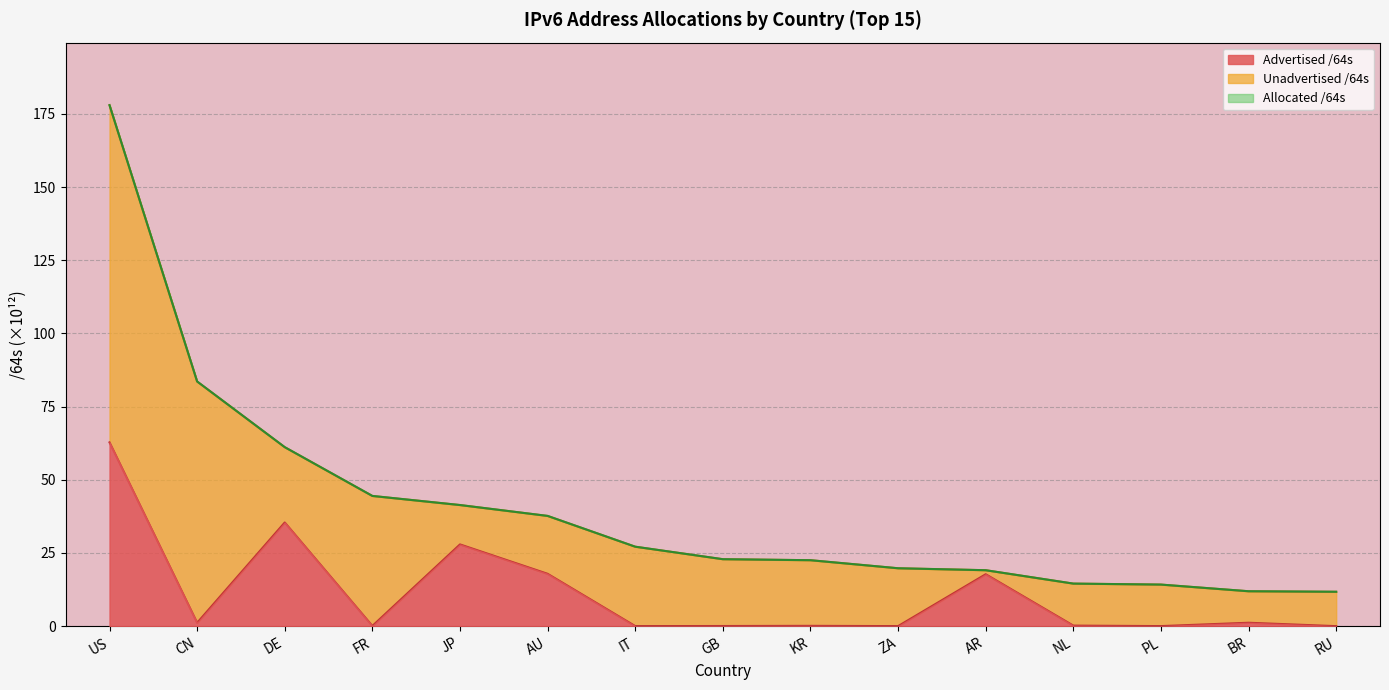

Is the value of Allocated /64s at JP greater than the value of Advertised /64s at US?

No